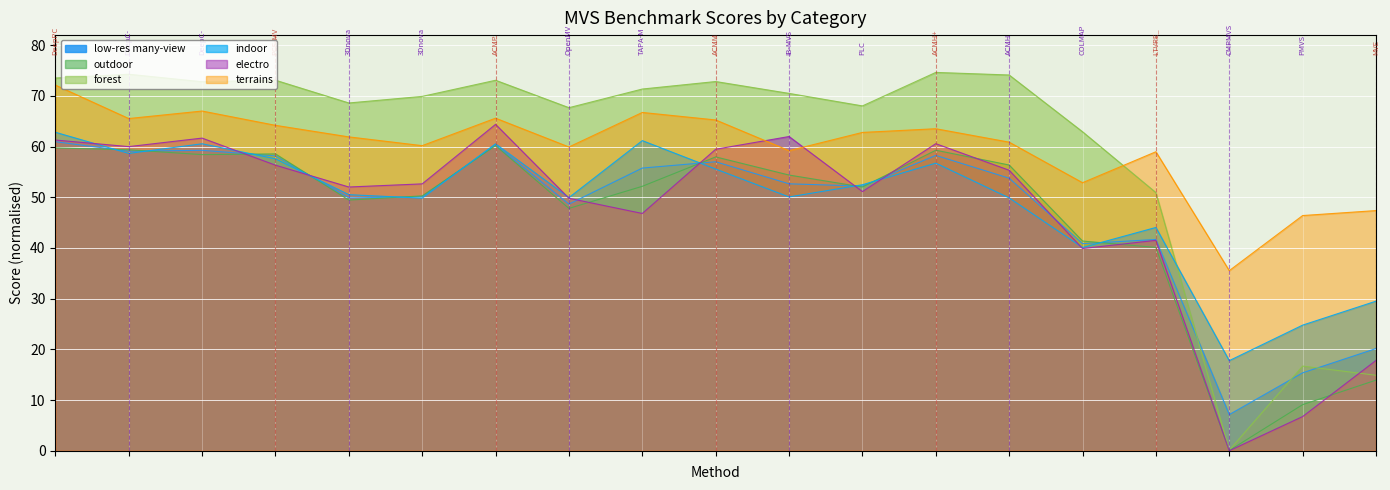

Reading right to left, transcribe all the data shown in this chart.

low-res many-view: 20.2	15.4	7.1	41.7	40.9	53.8	58.3	52.2	52.7	57.0	55.8	48.7	60.3	50.1	49.9	58.2	59.3	59.1	61.0
outdoor: 13.9	9.1	0.0	40.1	41.4	56.4	59.3	52.0	54.4	58.0	52.2	47.8	60.2	50.3	49.5	58.6	58.4	59.4	59.7
forest: 14.9	16.7	0.1	50.9	62.9	74.1	74.6	68.0	70.5	72.8	71.4	67.7	73.1	69.9	68.6	73.1	72.8	74.3	73.5
indoor: 29.5	24.8	17.8	44.0	40.1	49.9	56.7	52.5	50.1	55.6	61.2	49.9	60.5	49.8	50.5	57.6	60.6	58.7	62.8
electro: 17.8	6.7	0.0	41.5	39.9	55.3	60.6	51.1	62.0	59.5	46.8	49.8	64.4	52.6	52.0	56.3	61.7	60.0	61.3
terrains: 47.4	46.4	35.5	59.0	52.9	60.9	63.5	62.8	59.2	65.3	66.7	59.9	65.6	60.2	61.9	64.2	67.0	65.5	72.1